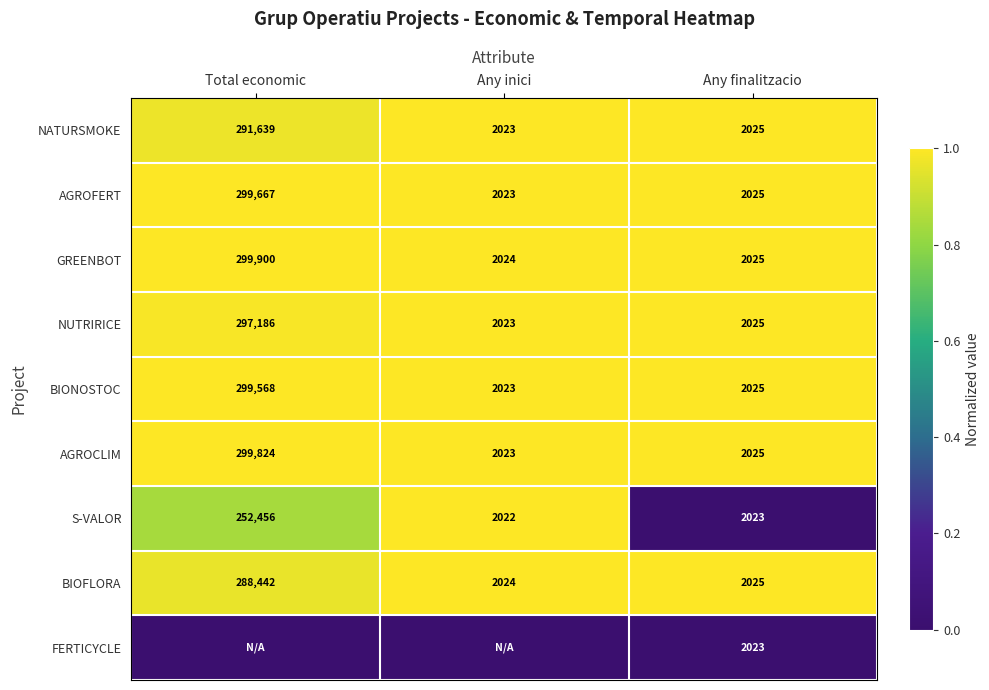

At which label does AGROCLIM reach its minimum?

Any inici